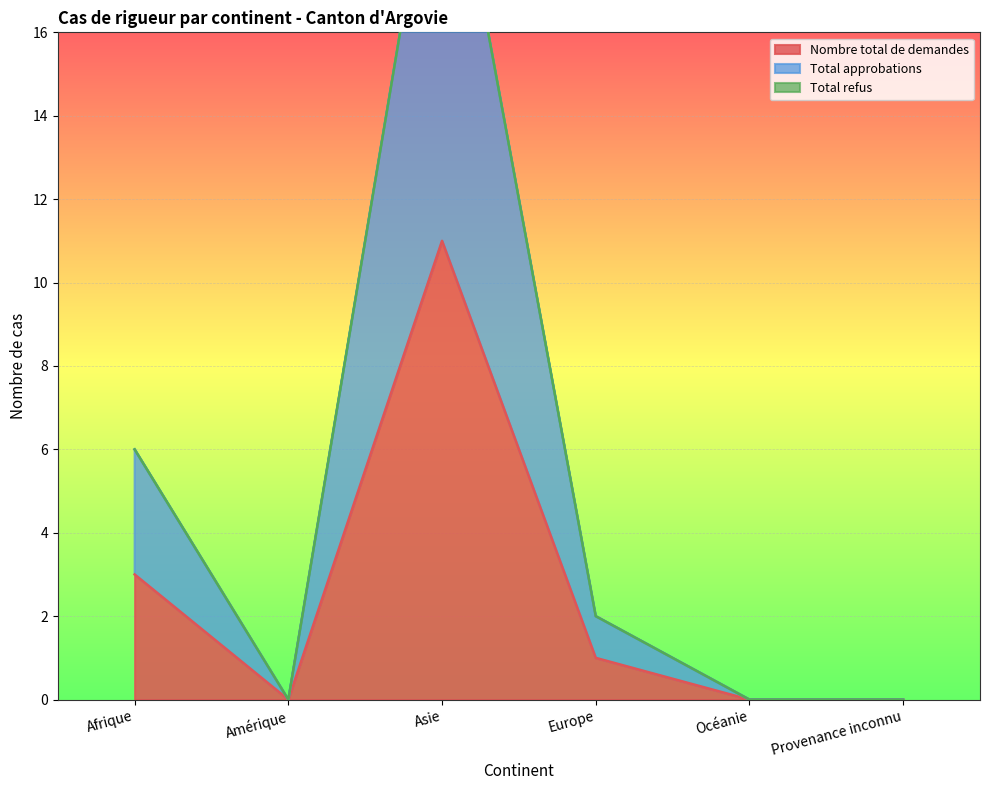

Where does the Nombre total de demandes series first go above 1?

Afrique